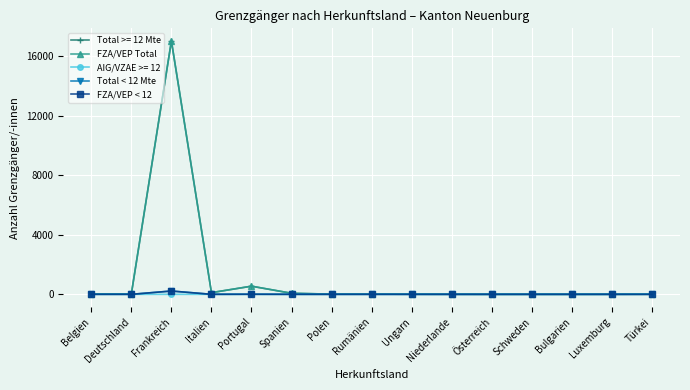

Is this an area chart (filled region under the line)?

No